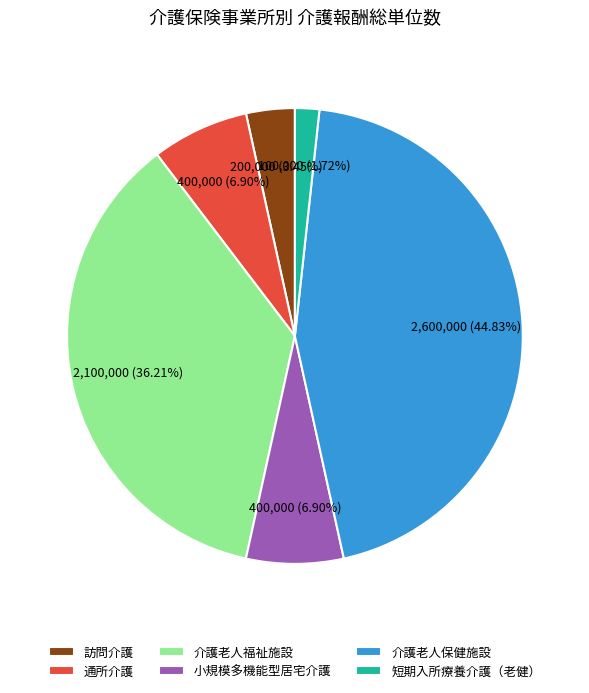

Combined, do 小規模多機能型居宅介護 and 介護老人保健施設 account for over 50%?

Yes